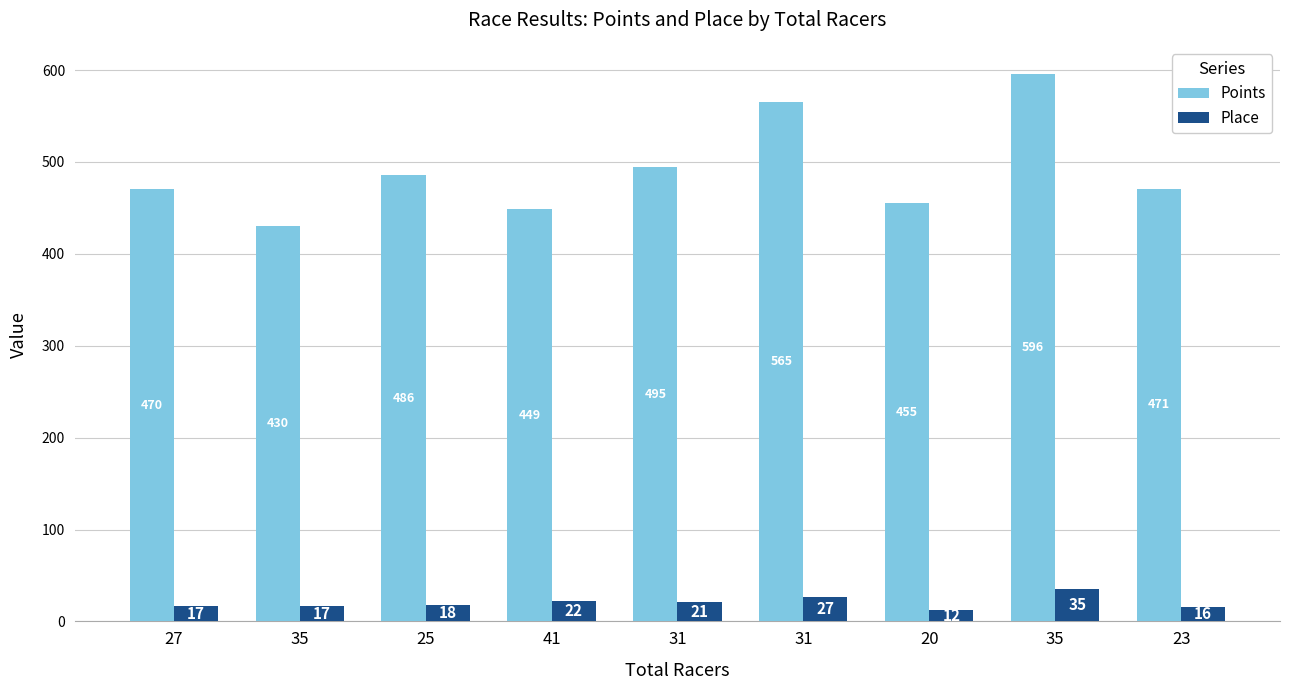

Is it true that Place equals 17.0 at 27?

True